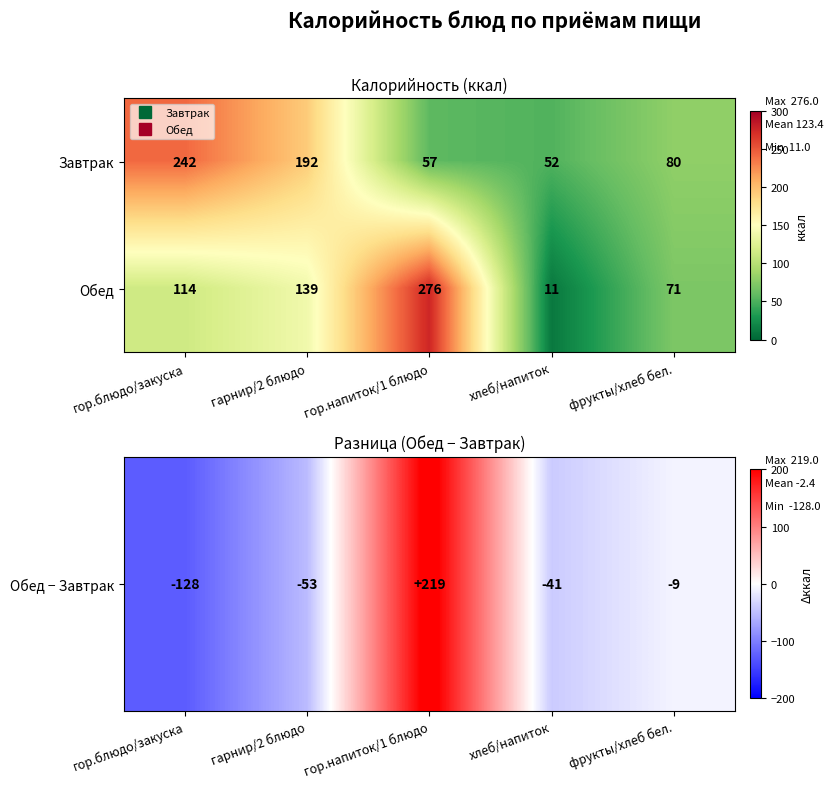

Which series has the largest range (max minus min)?

Обед